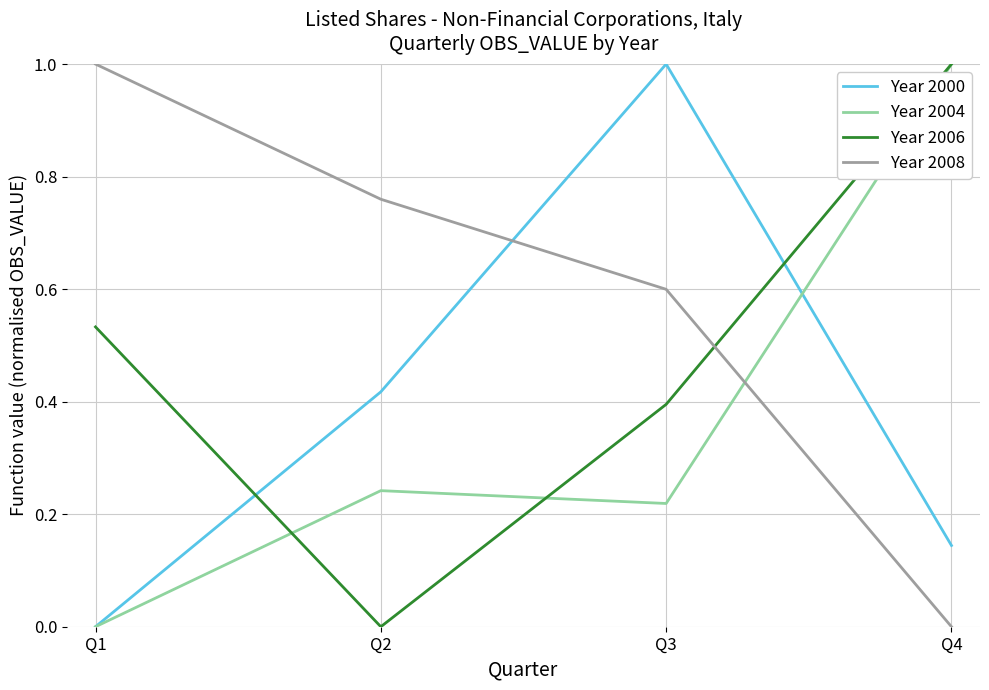

Which series changed the most between Q3 and Q4?

Year 2000